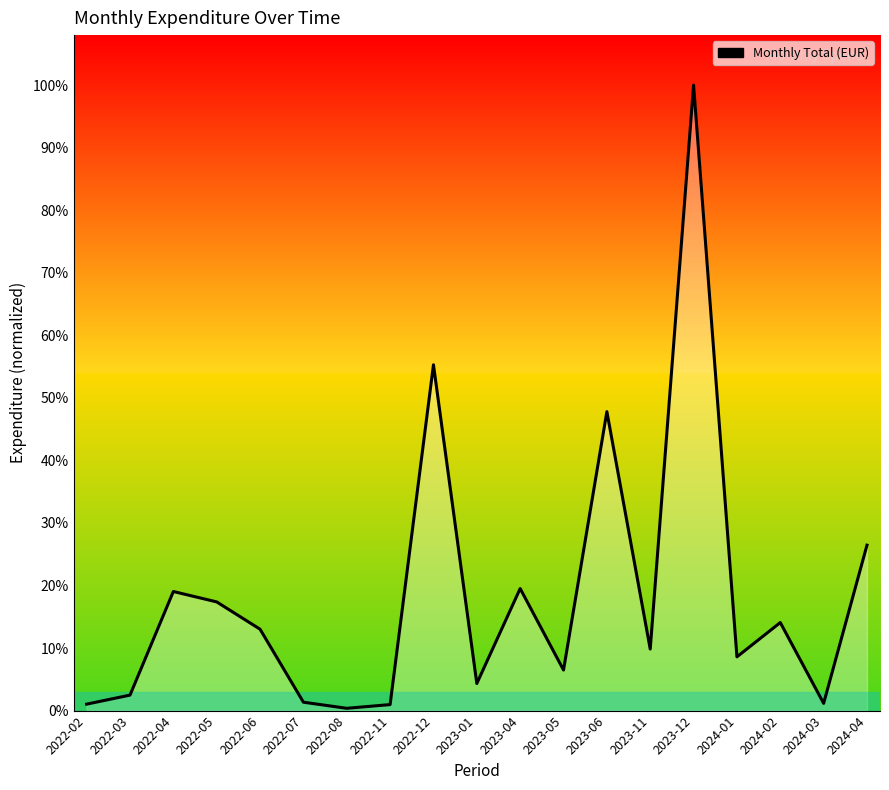

Reading left to right, transcribe all the data shown in this chart.

84.7	202.9	1560.1	1423.9	1066.2	110.0	30.0	78.7	4530.2	354.9	1598.7	531.5	3916.2	806.1	8193.5	704.3	1153.4	94.8	2167.2